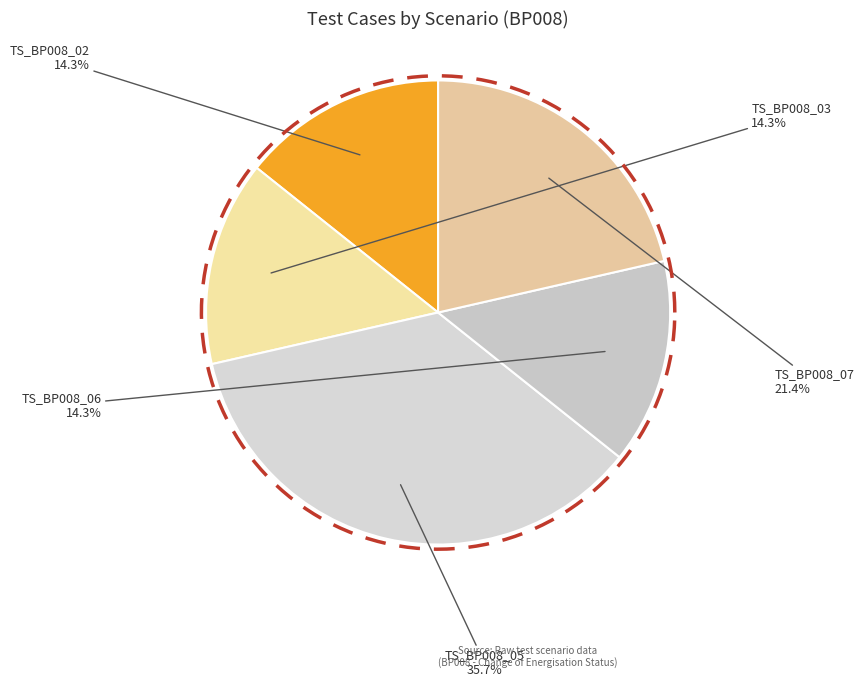

How much of the chart is everything except TS_BP008_07?

78.6%